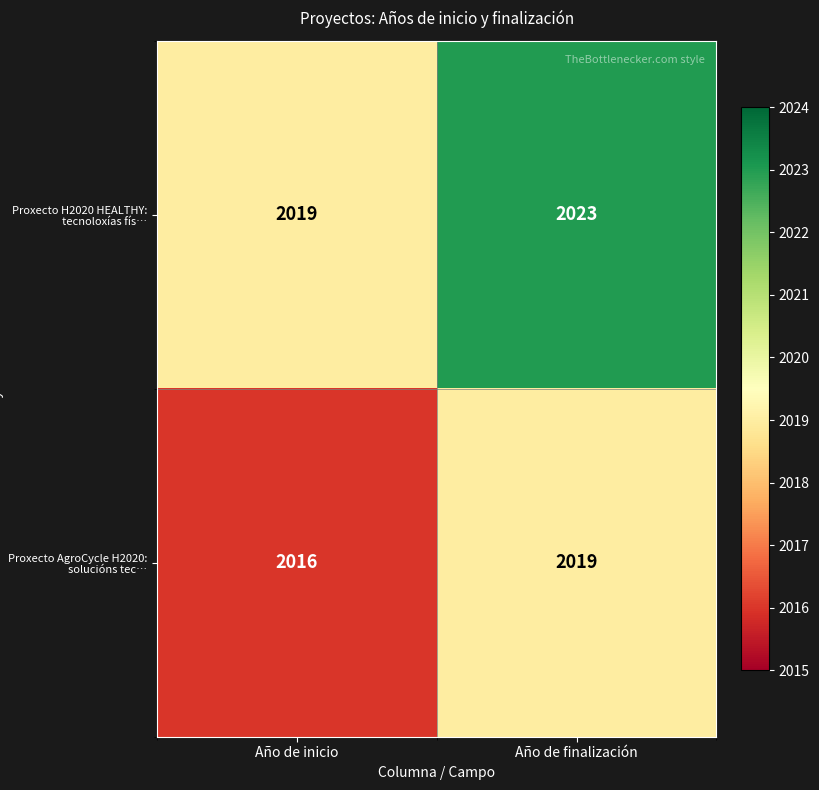

Count the number of categories in the chart.

2